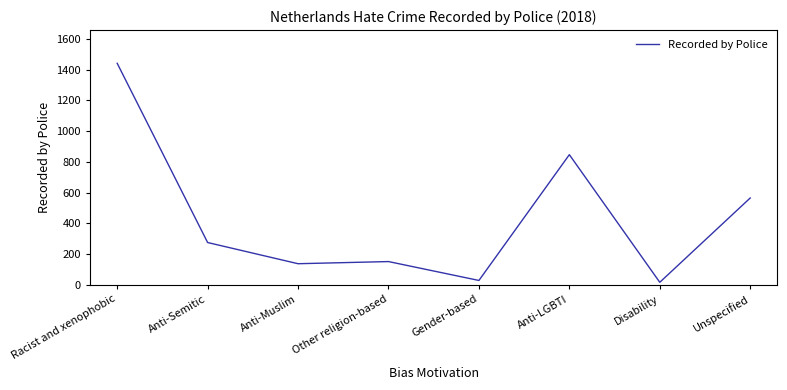

Approximately how many times larger is the value at Anti-Semitic compared to Anti-Muslim?

2.0